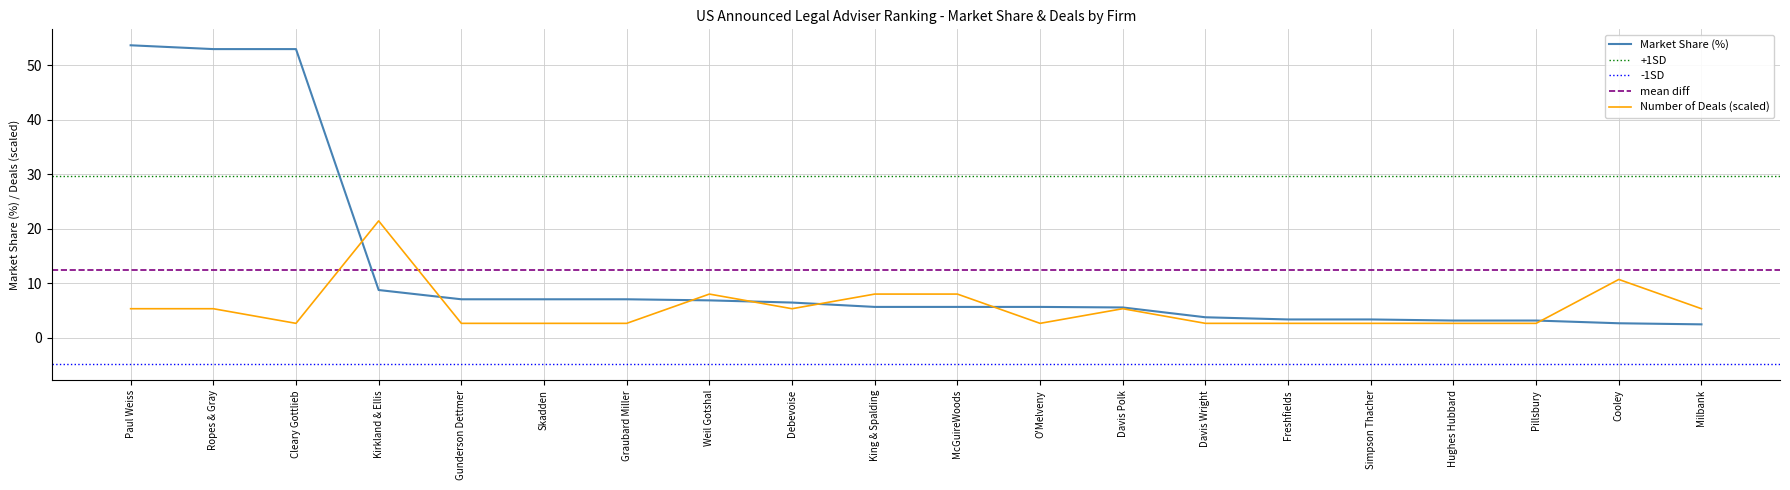

What is the average value of the Number of Deals series?

5.5